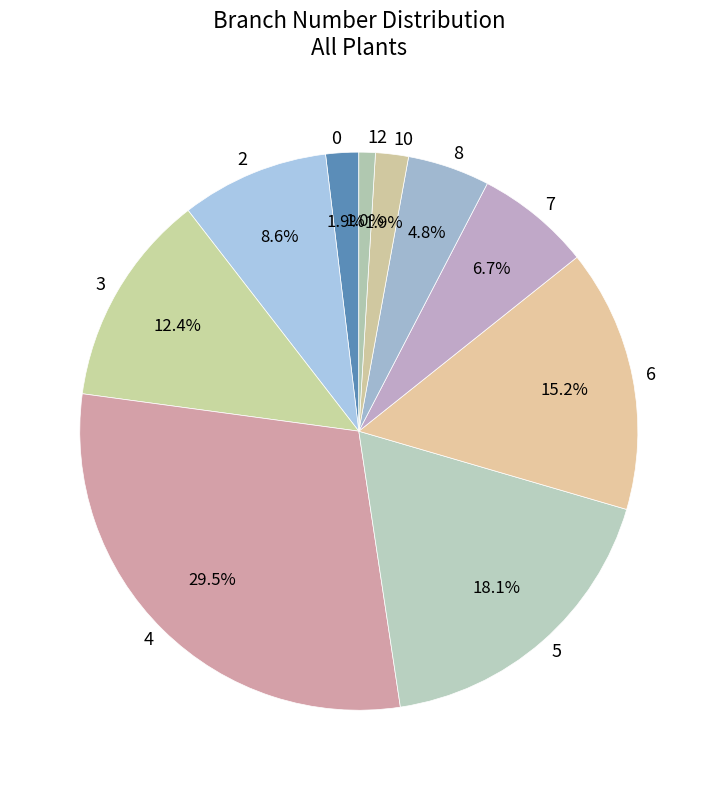

Rank the categories by value from lowest to highest.

12, 0, 10, 8, 7, 2, 3, 6, 5, 4